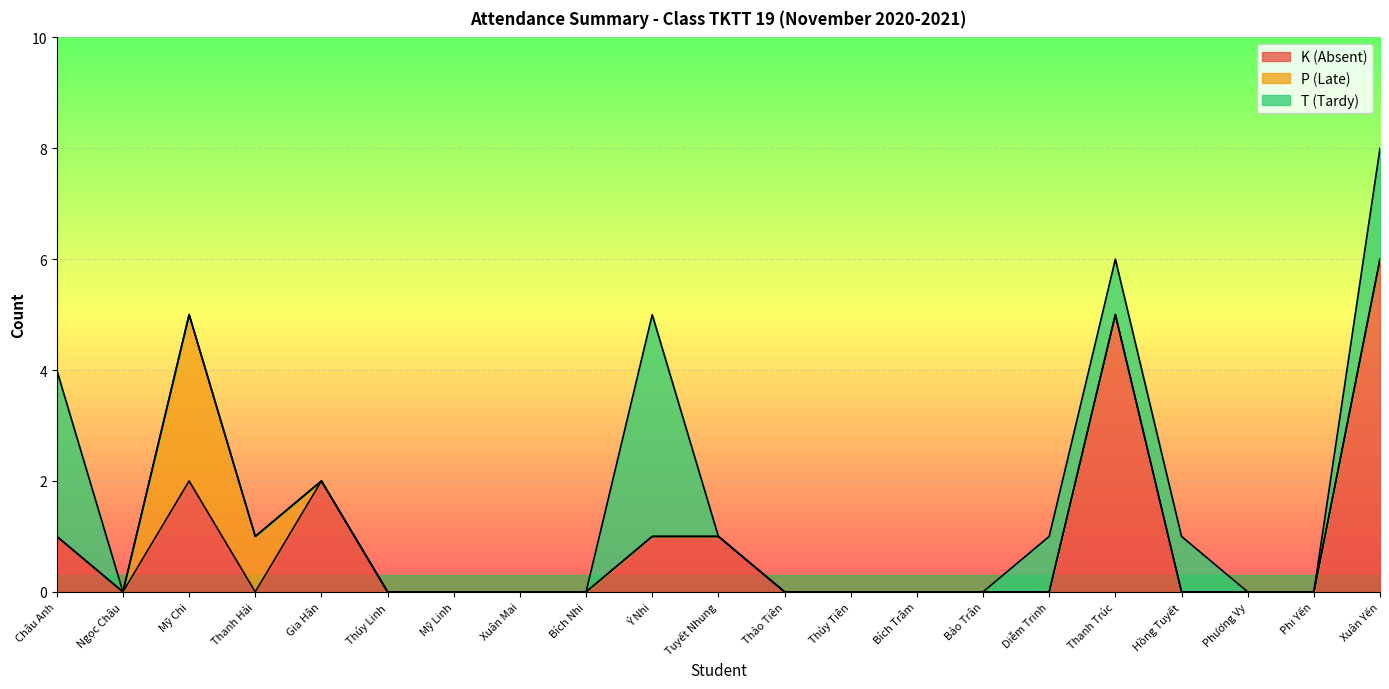

Reading left to right, transcribe all the data shown in this chart.

K (Absent): Châu Anh=1	Ngọc Châu=0	Mỹ Chi=2	Thanh Hải=0	Gia Hân=2	Thúy Linh=0	Mỹ Linh=0	Xuân Mai=0	Bích Nhi=0	Ý Nhi=1	Tuyết Nhung=1	Thảo Tiên=0	Thủy Tiên=0	Bích Trâm=0	Bảo Trân=0	Diễm Trinh=0	Thanh Trúc=5	Hồng Tuyết=0	Phương Vy=0	Phi Yến=0	Xuân Yến=6
P (Late): Châu Anh=0	Ngọc Châu=0	Mỹ Chi=3	Thanh Hải=1	Gia Hân=0	Thúy Linh=0	Mỹ Linh=0	Xuân Mai=0	Bích Nhi=0	Ý Nhi=0	Tuyết Nhung=0	Thảo Tiên=0	Thủy Tiên=0	Bích Trâm=0	Bảo Trân=0	Diễm Trinh=0	Thanh Trúc=0	Hồng Tuyết=0	Phương Vy=0	Phi Yến=0	Xuân Yến=0
T (Tardy): Châu Anh=3	Ngọc Châu=0	Mỹ Chi=0	Thanh Hải=0	Gia Hân=0	Thúy Linh=0	Mỹ Linh=0	Xuân Mai=0	Bích Nhi=0	Ý Nhi=4	Tuyết Nhung=0	Thảo Tiên=0	Thủy Tiên=0	Bích Trâm=0	Bảo Trân=0	Diễm Trinh=1	Thanh Trúc=1	Hồng Tuyết=1	Phương Vy=0	Phi Yến=0	Xuân Yến=2